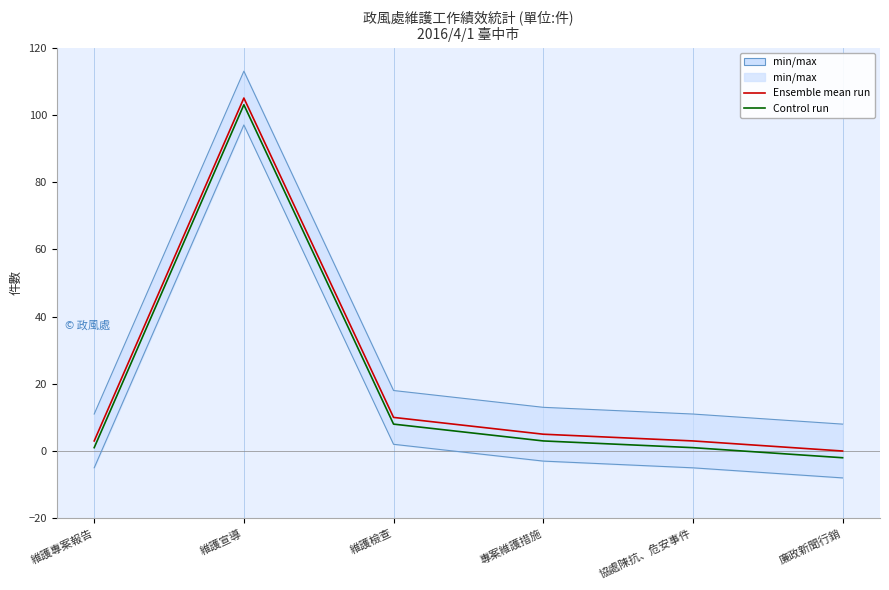

How many distinct data groups are displayed?

2